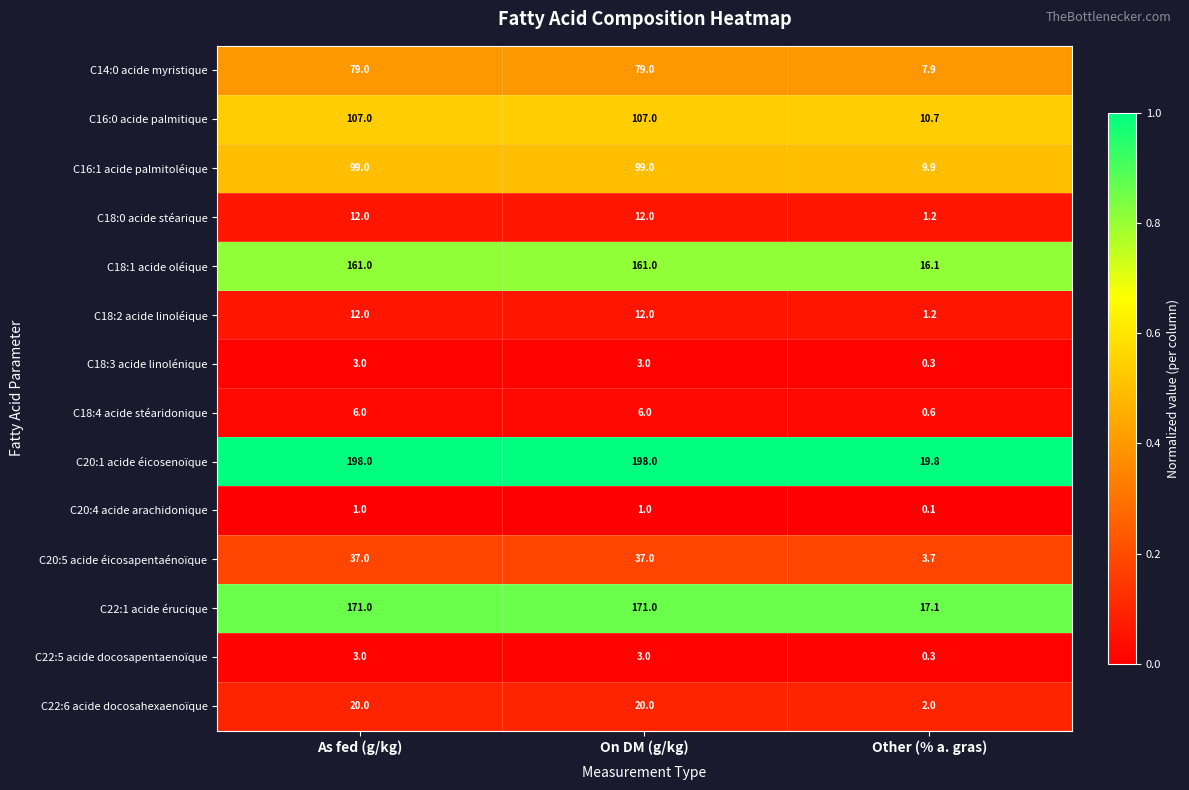

Which series has the largest total across all categories?

C20:1 acide éicosenoïque